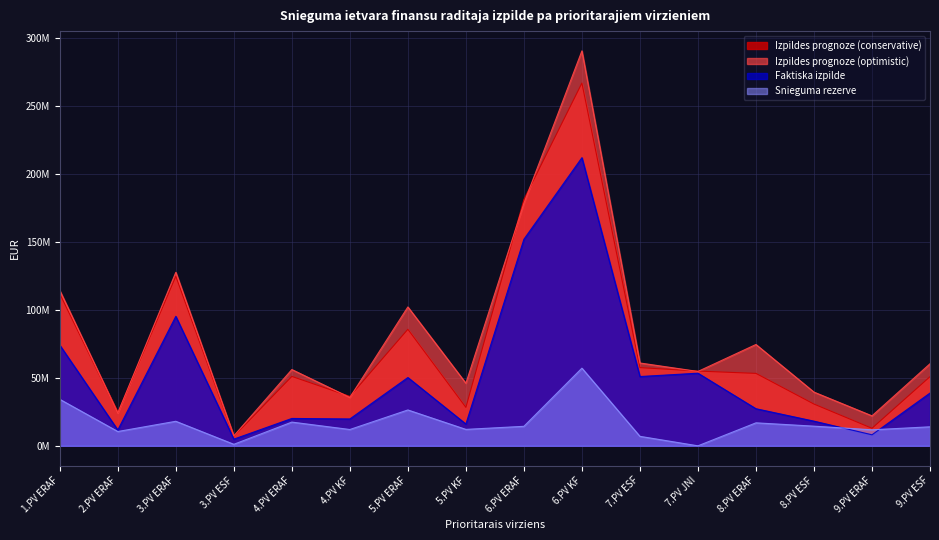

What are all the series names shown in the legend?

Izpildes prognoze (conservative), Izpildes prognoze (optimistic), Faktiska izpilde, Snieguma rezerve